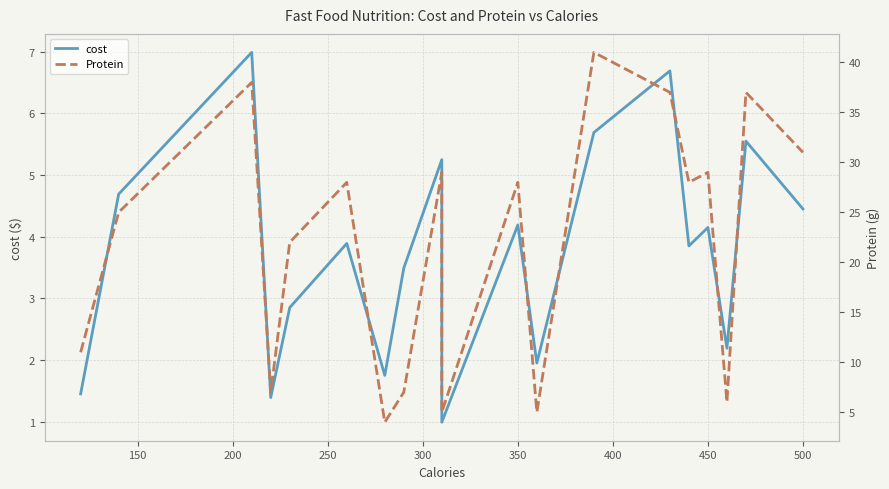

True or false: Protein and cost intersect in this chart.

False